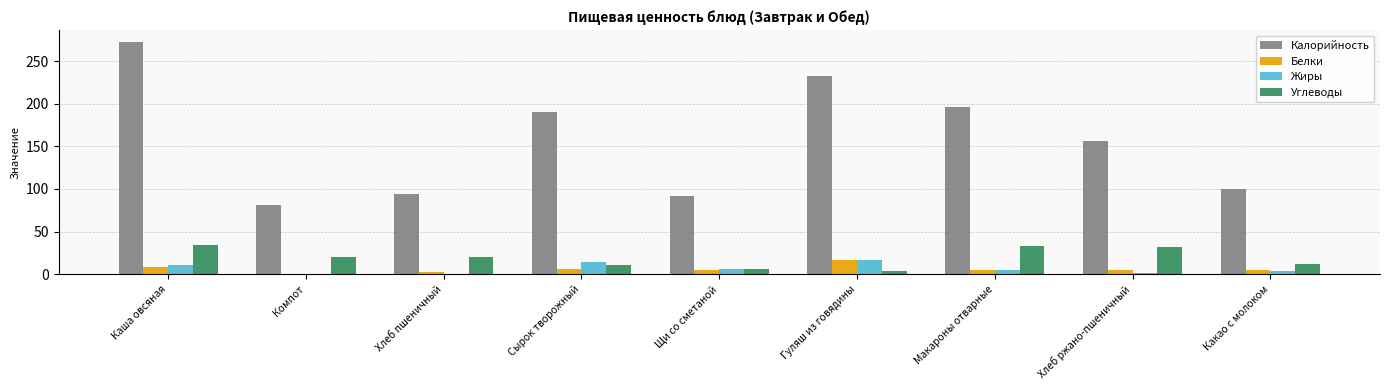

The value of Углеводы at Компот is 19.8. True or false?

True